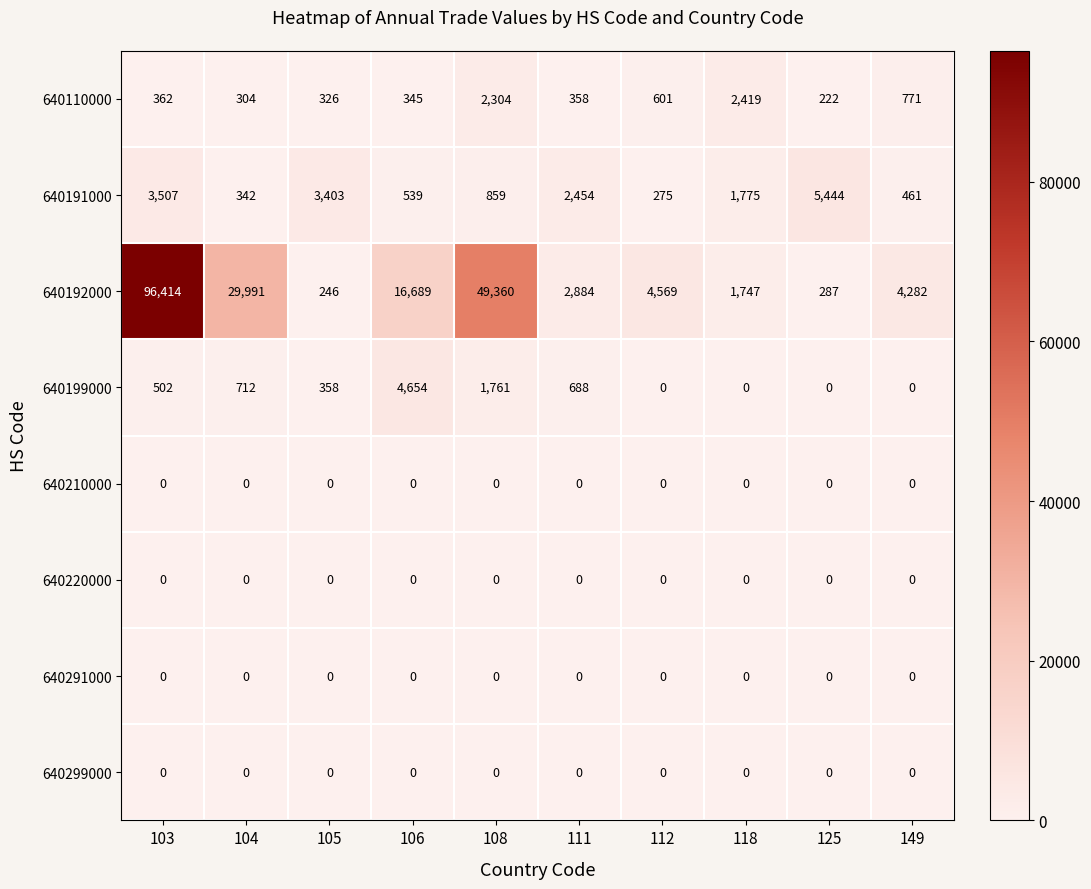

Which series has the largest range (max minus min)?

640192000